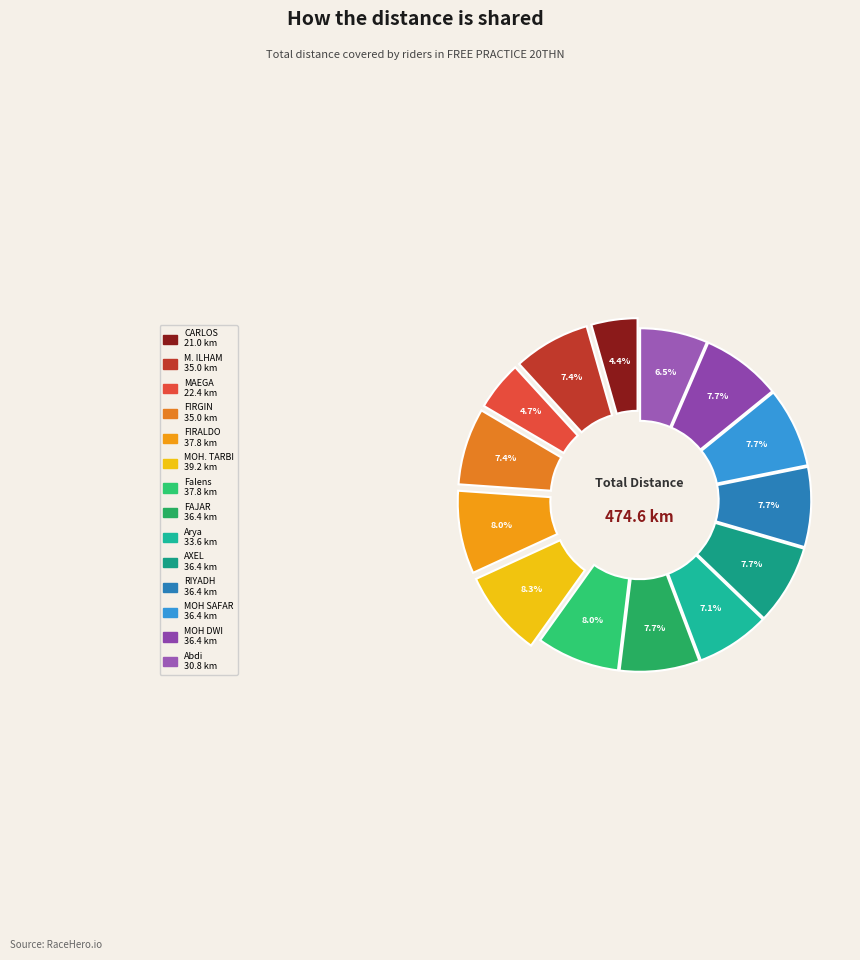

Which slice is the largest?

MOH. TARBI SA'AD